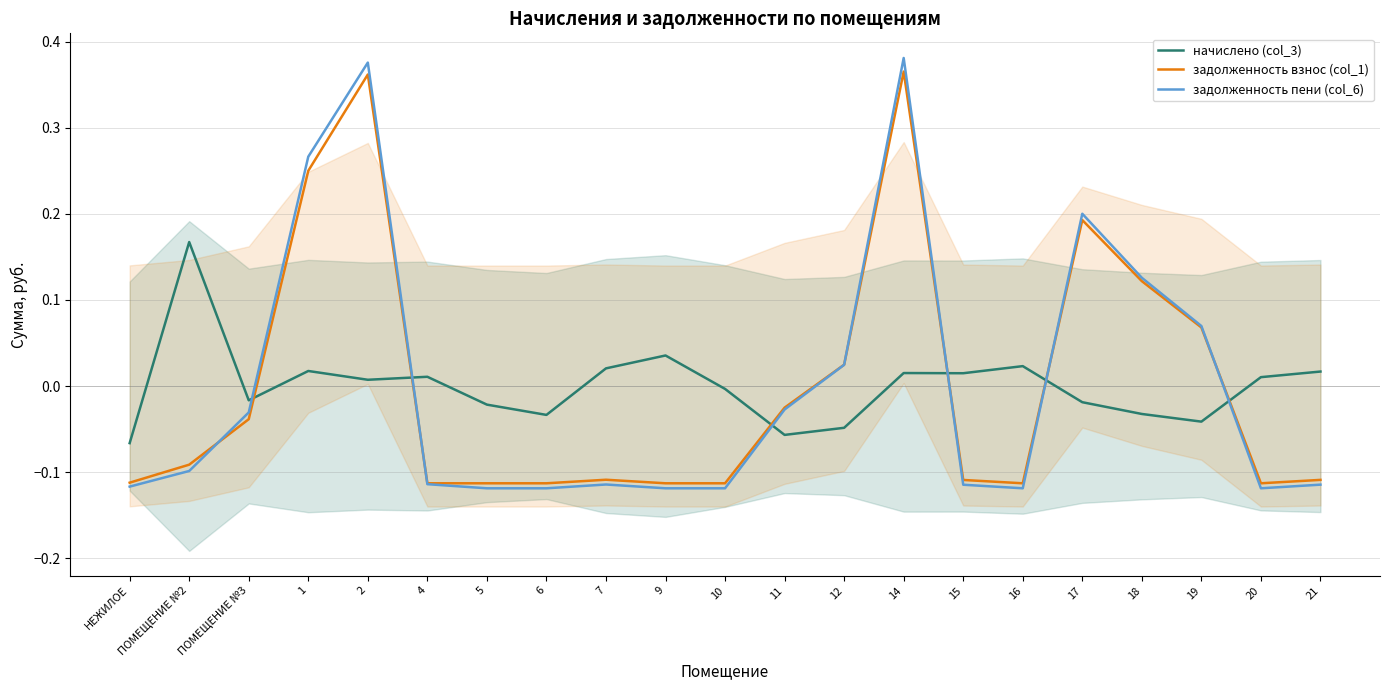

Reading left to right, what are all the values shown in this chart?

начислено (col_3): -0.1	0.2	-0.0	0.0	0.0	0.0	-0.0	-0.0	0.0	0.0	-0.0	-0.1	-0.0	0.0	0.0	0.0	-0.0	-0.0	-0.0	0.0	0.0
задолженность взнос (col_1): -0.1	-0.1	-0.0	0.3	0.4	-0.1	-0.1	-0.1	-0.1	-0.1	-0.1	-0.0	0.0	0.4	-0.1	-0.1	0.2	0.1	0.1	-0.1	-0.1
задолженность пени (col_6): -0.1	-0.1	-0.0	0.3	0.4	-0.1	-0.1	-0.1	-0.1	-0.1	-0.1	-0.0	0.0	0.4	-0.1	-0.1	0.2	0.1	0.1	-0.1	-0.1